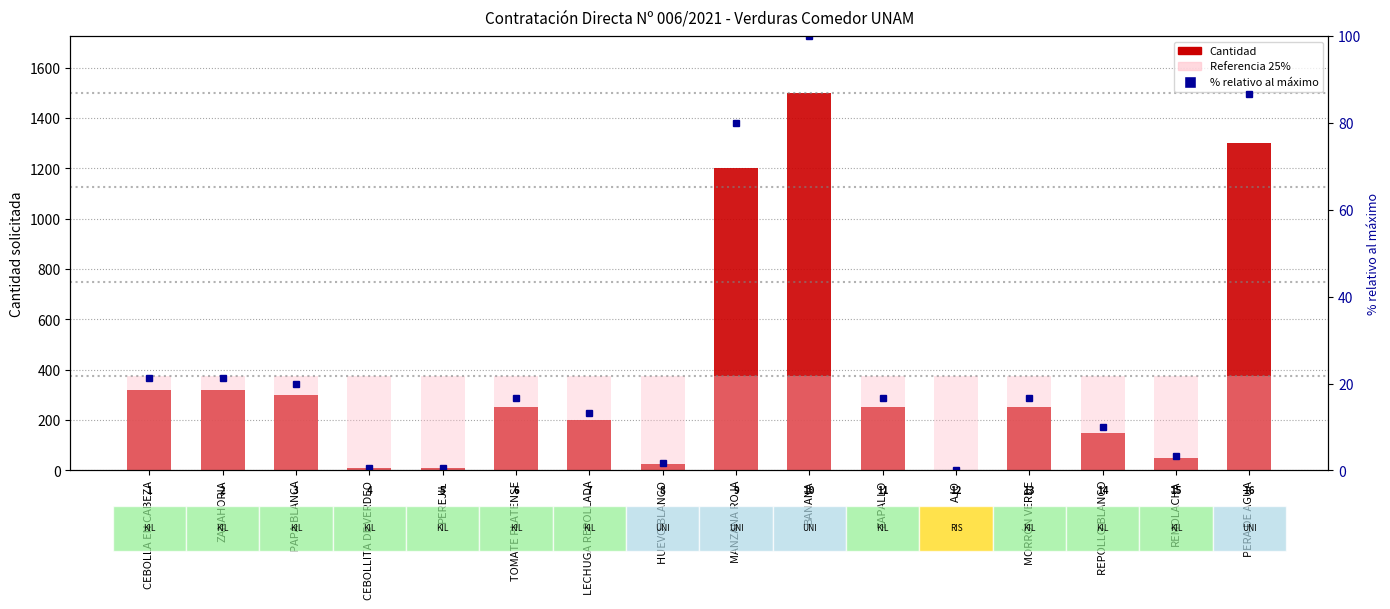

Which series has the widest spread of values?

Cantidad